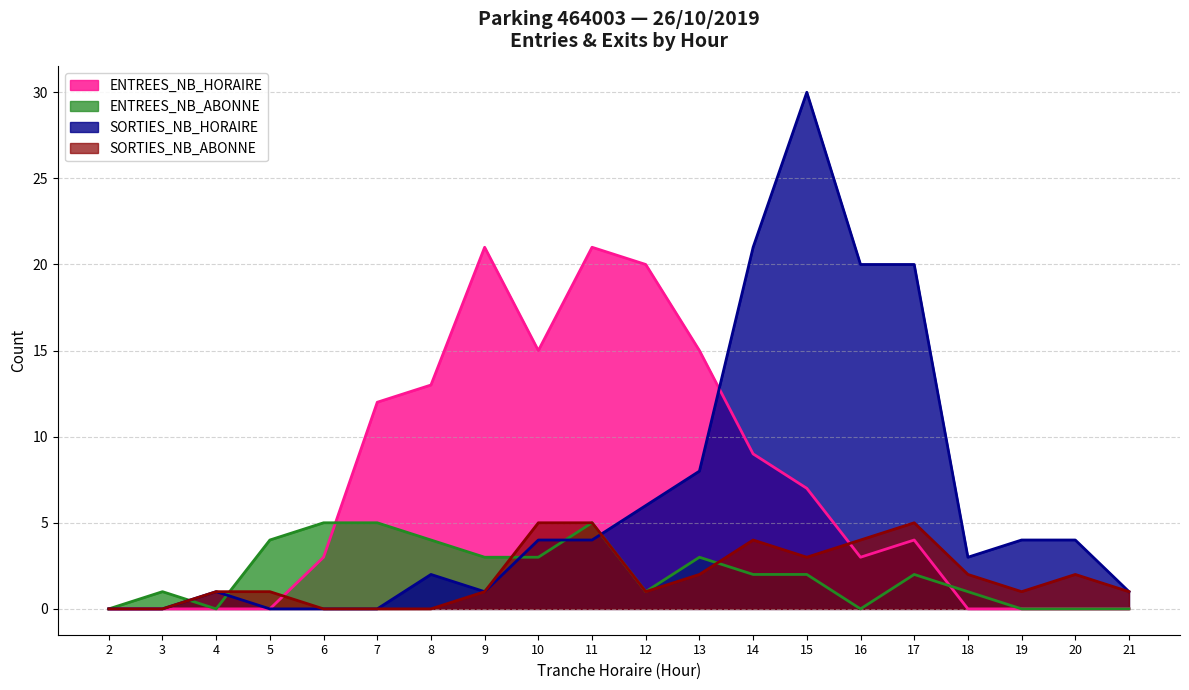

At which category does ENTREES_NB_ABONNE reach its first local valley?

4